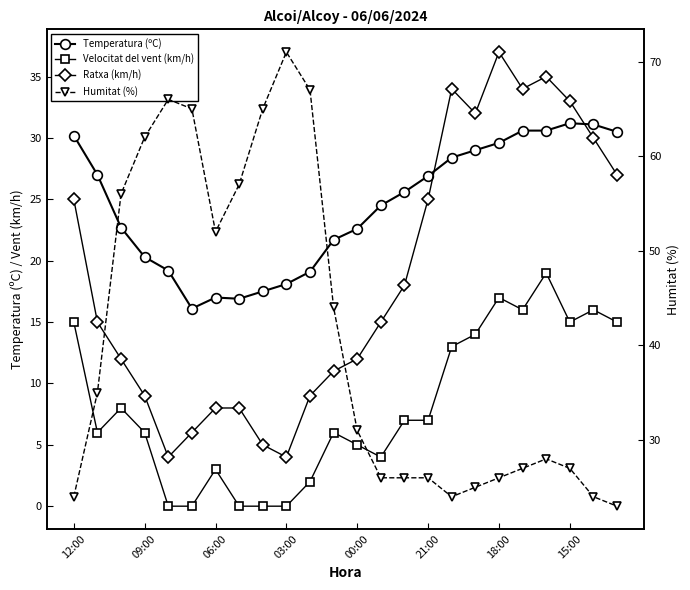

True or false: Ratxa (km/h) has a value of 5.0 at 8.

True